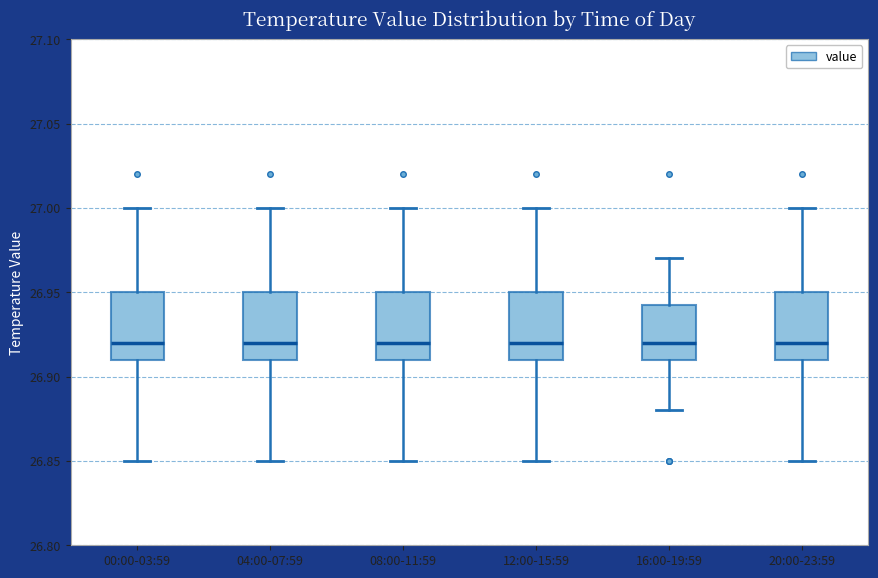

Reading left to right, read every box against the y-axis: the position of its median line, the range the box covers, and the ends of its whiskers. The values are not printed on the chart, so give them approximately, as read against the axis.

00:00-03:59: median 26.920, box 26.910 to 26.950, whiskers 26.850 to 27.000
04:00-07:59: median 26.920, box 26.910 to 26.950, whiskers 26.850 to 27.000
08:00-11:59: median 26.920, box 26.910 to 26.950, whiskers 26.850 to 27.000
12:00-15:59: median 26.920, box 26.910 to 26.950, whiskers 26.850 to 27.000
16:00-19:59: median 26.920, box 26.910 to 26.945, whiskers 26.880 to 26.970
20:00-23:59: median 26.920, box 26.910 to 26.950, whiskers 26.850 to 27.000